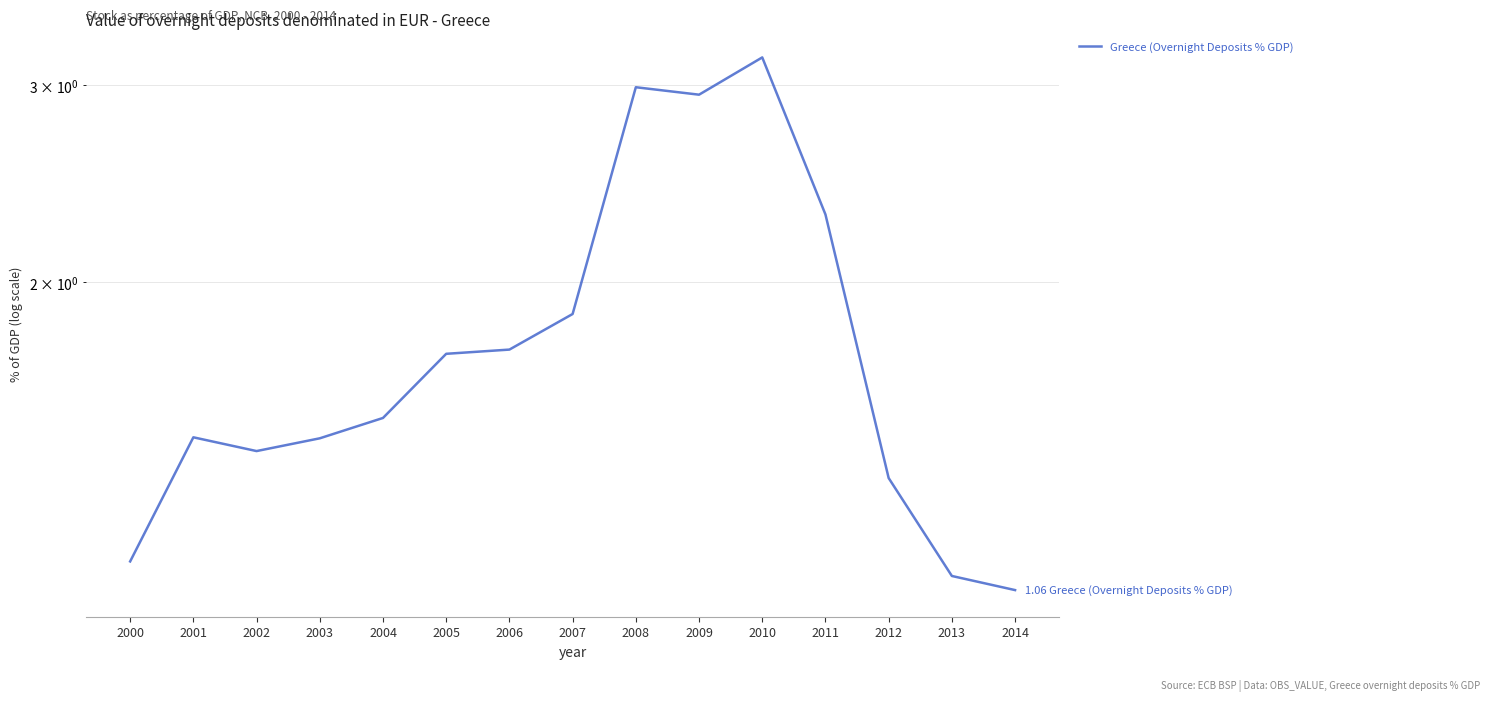

Does the chart have visible grid lines?

Yes